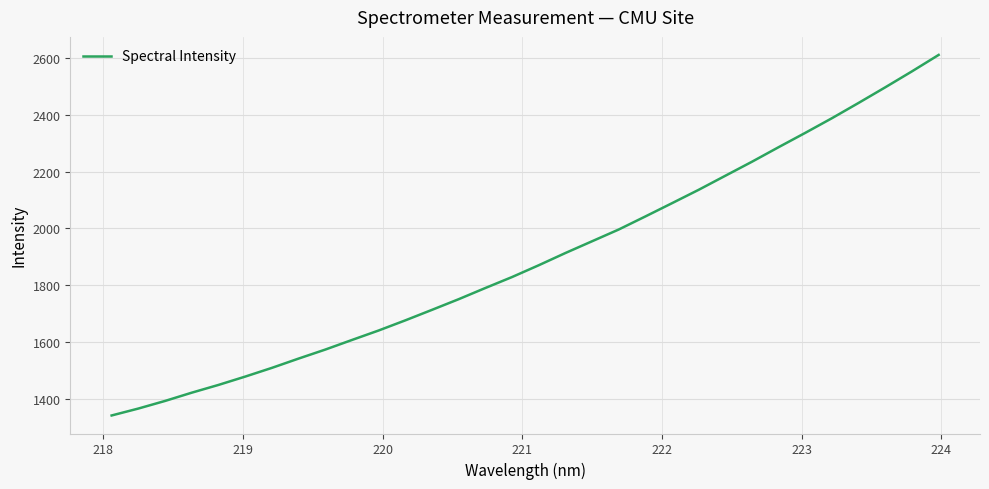

What is the difference between the maximum and minimum values?

1269.5